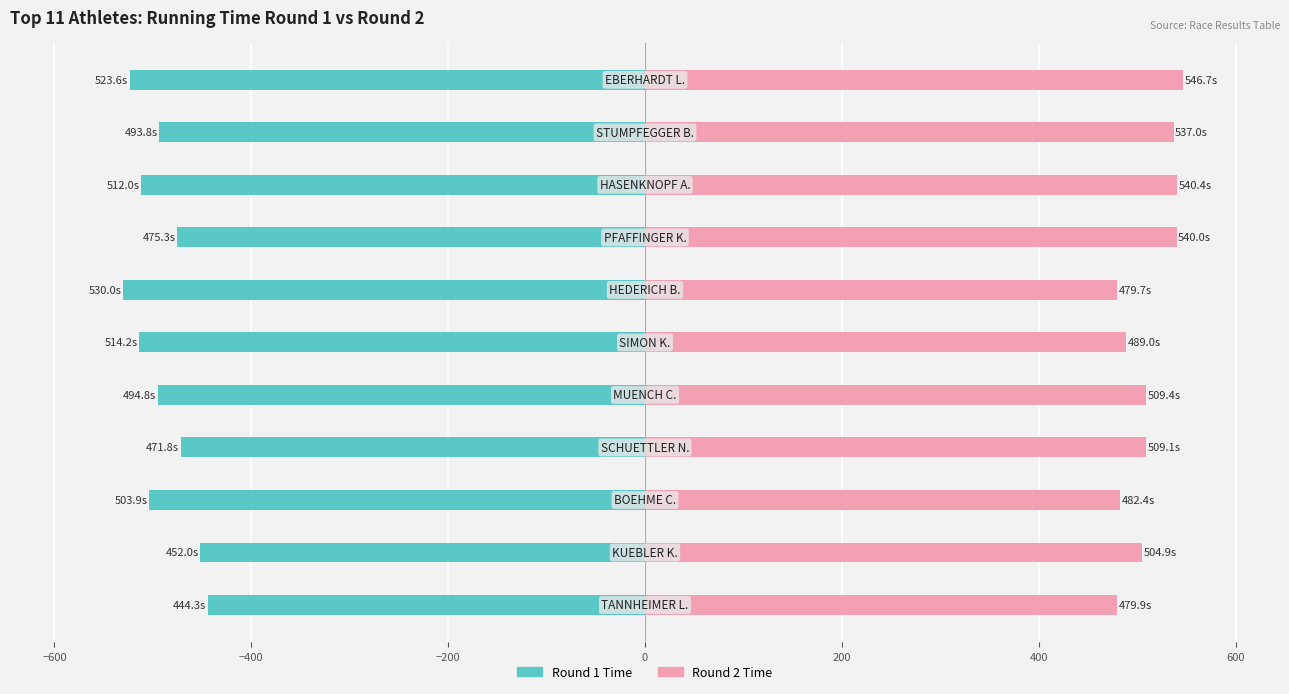

What is the sum of all Round 1 Time values?

-5415.7